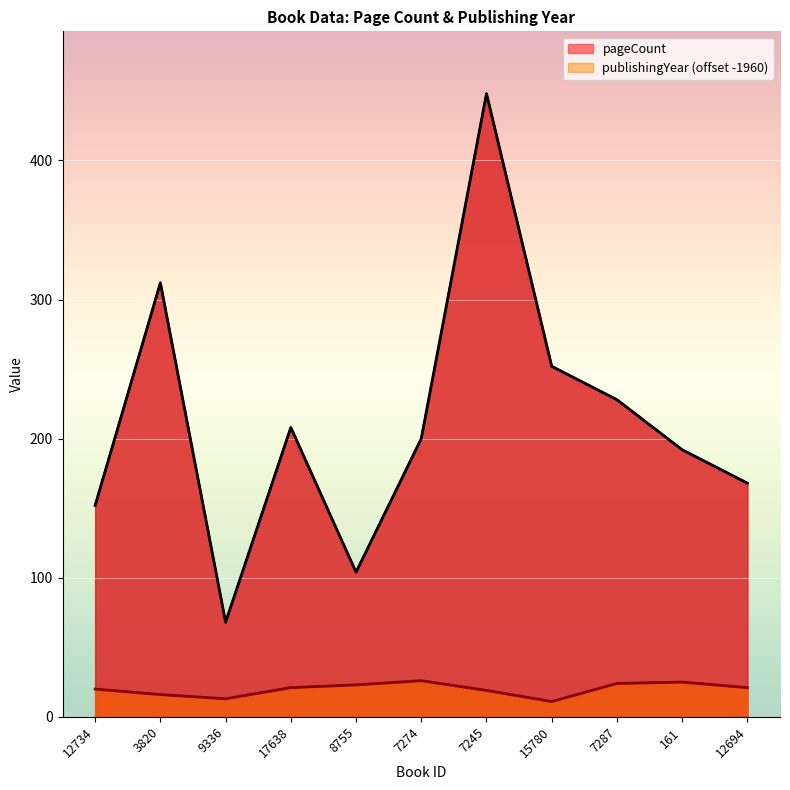

What is the value of the publishingYear point at the 6th from the left?

26